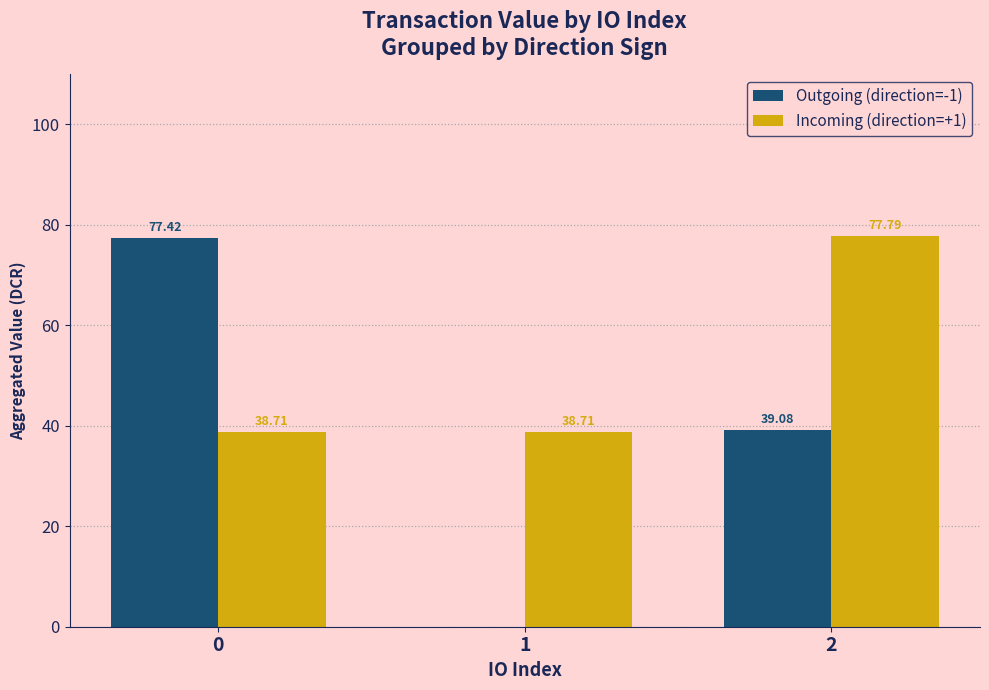

Which series has the largest total across all categories?

Incoming (direction=+1)